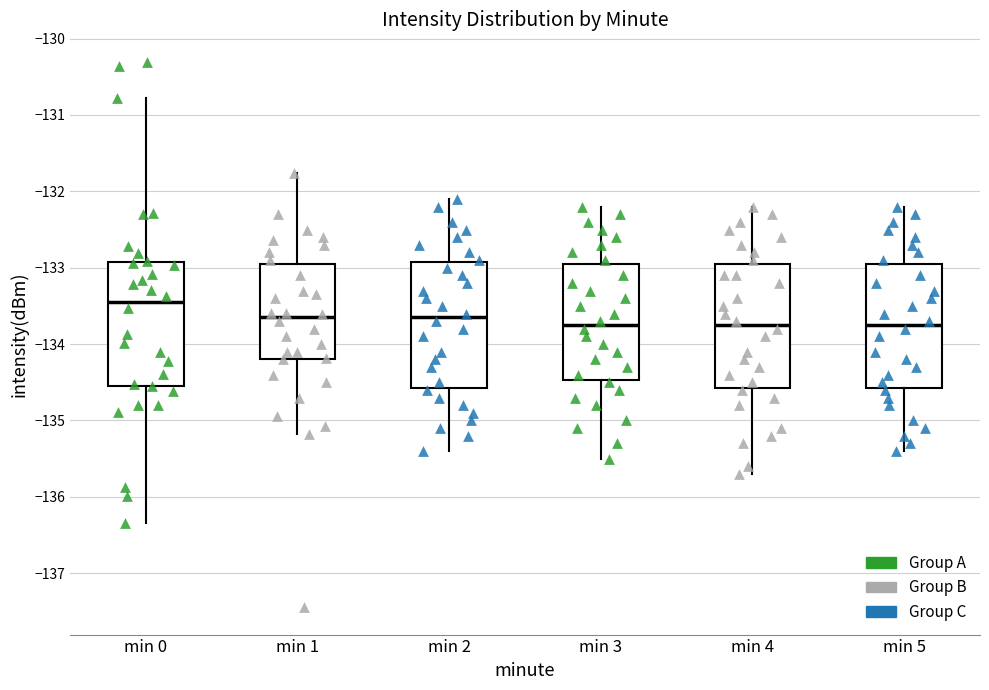

Reading left to right, read every box against the y-axis: the position of its median line, the range the box covers, and the ends of its whiskers. The values are not printed on the chart, so give them approximately, as read against the axis.

min 0: median -133.4, box -134.5 to -132.9, whiskers -136.3 to -130.8
min 1: median -133.6, box -134.2 to -132.9, whiskers -135.2 to -131.8
min 2: median -133.6, box -134.6 to -132.9, whiskers -135.4 to -132.1
min 3: median -133.7, box -134.5 to -132.9, whiskers -135.5 to -132.2
min 4: median -133.7, box -134.6 to -132.9, whiskers -135.7 to -132.2
min 5: median -133.7, box -134.6 to -132.9, whiskers -135.4 to -132.2